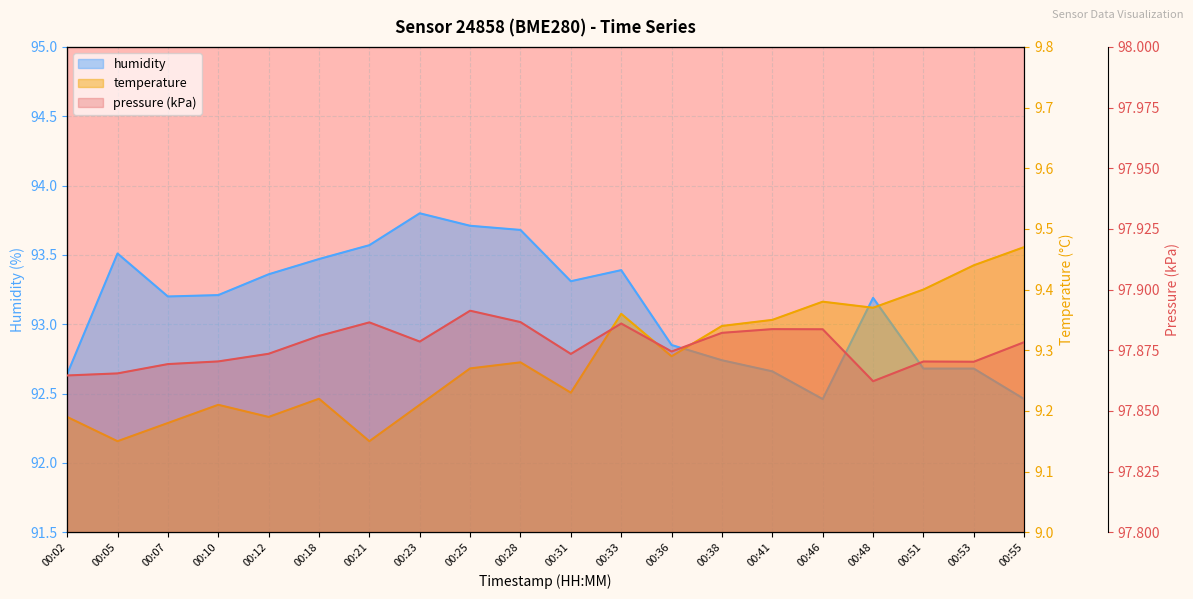

Which category has the lowest value across all series?

00:05